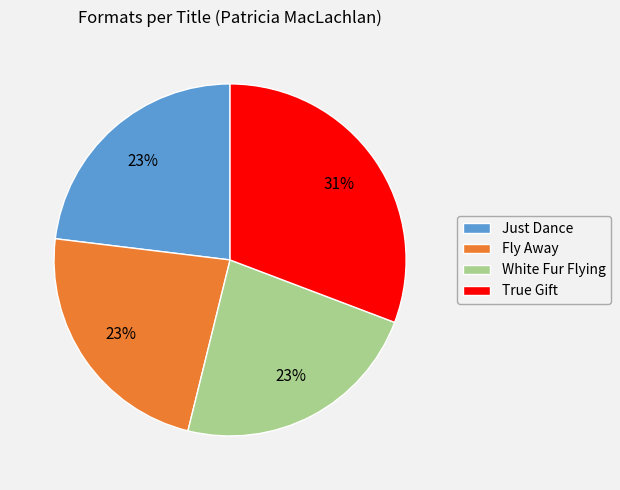

Is it true that Fly Away is 23% of the pie?

True